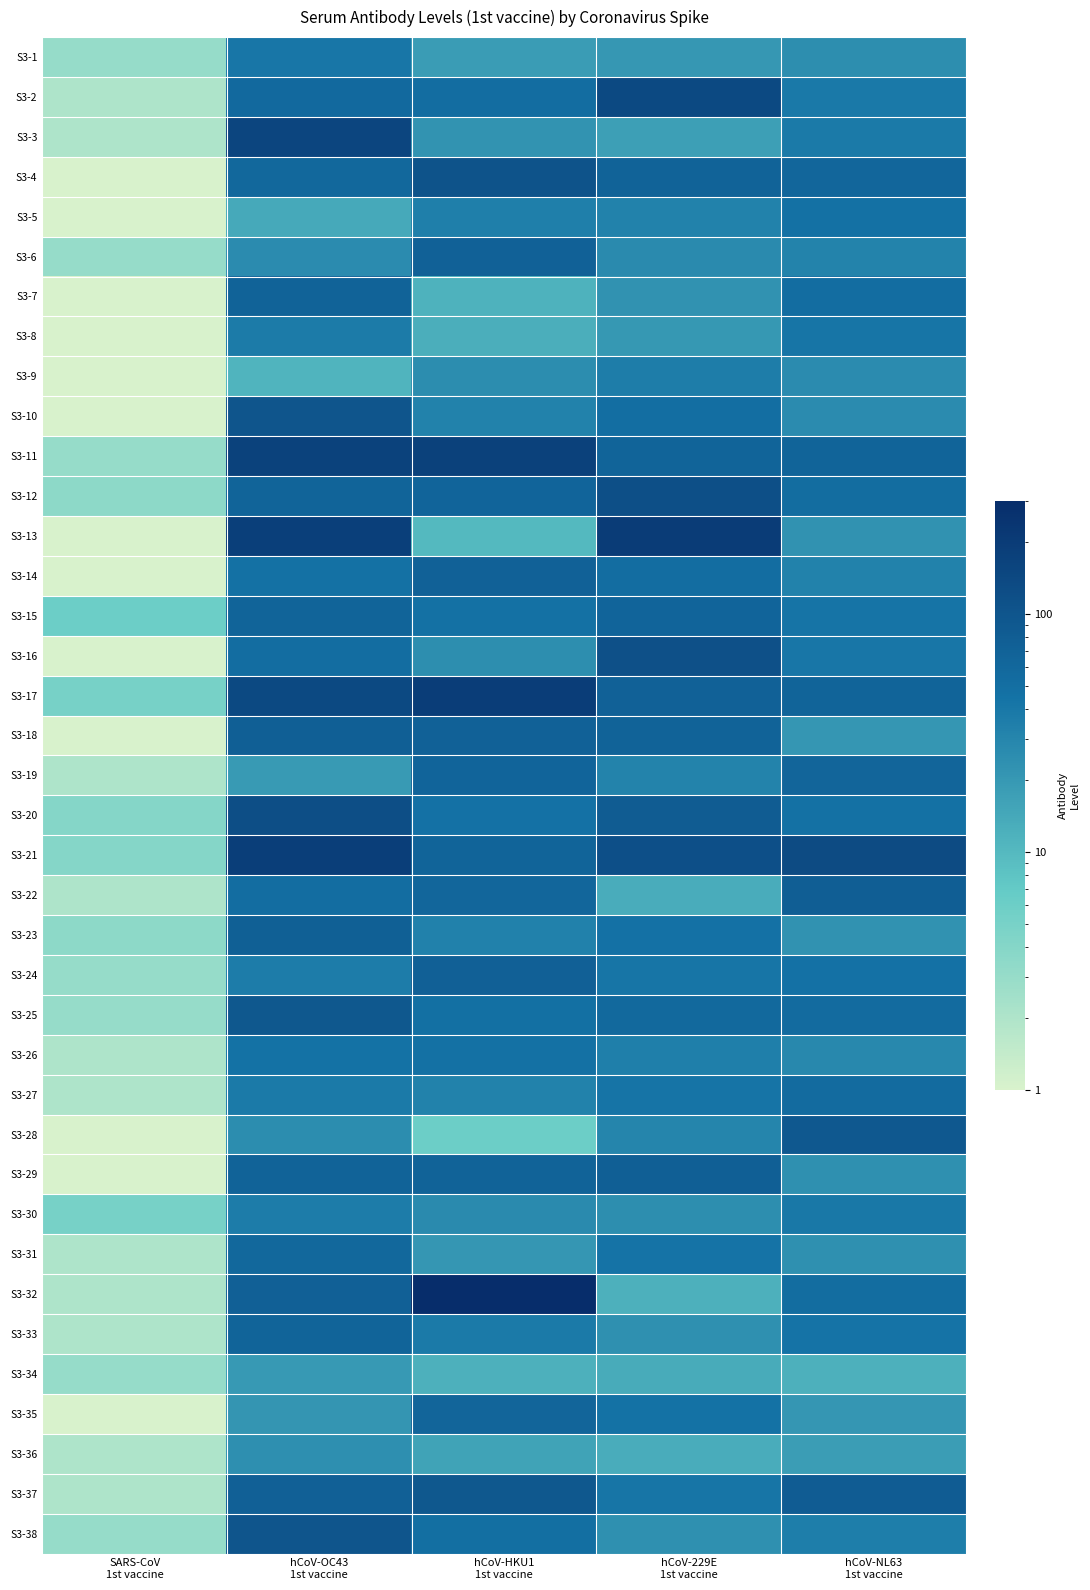

How many series are shown in this chart?

38